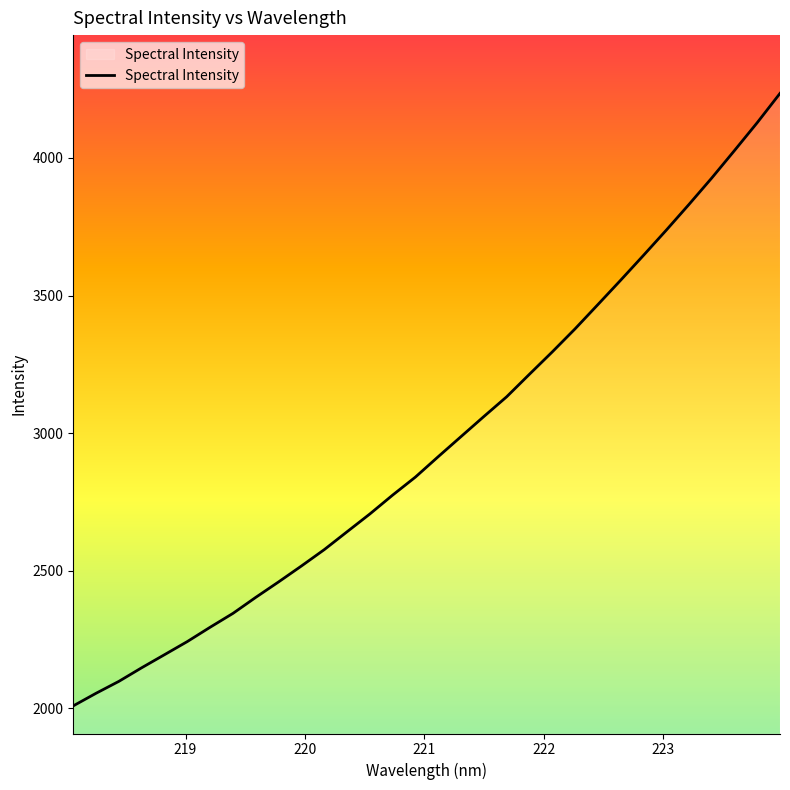

What is the difference between the maximum and minimum values?

2225.4